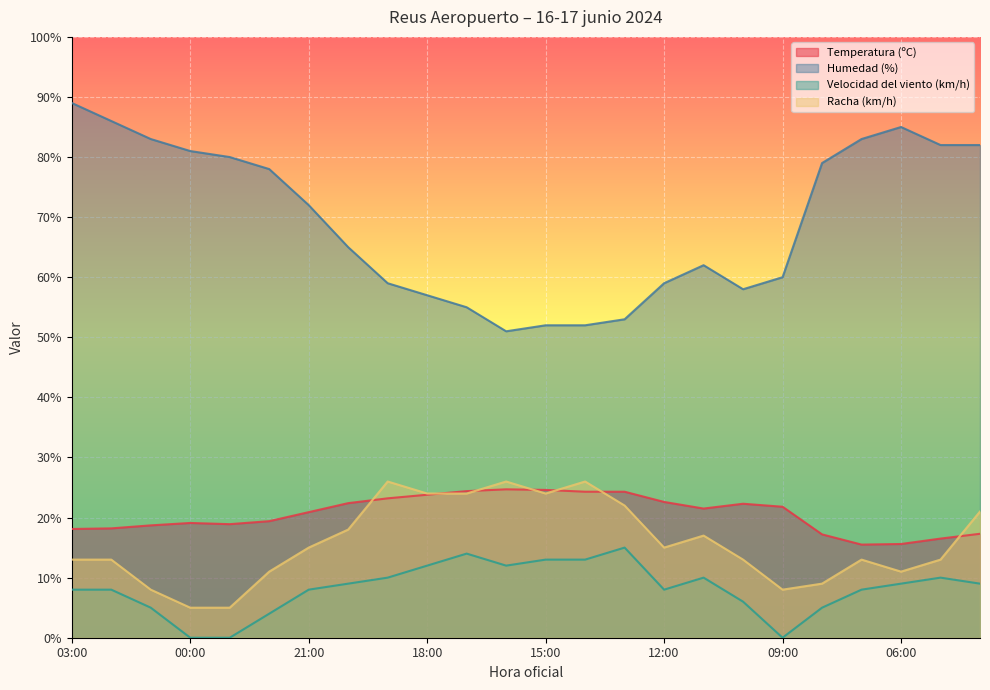

What is the average value of the Humedad (%) series?

69.3